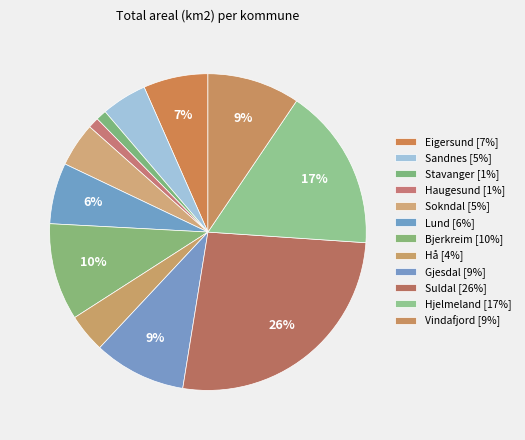

Does Haugesund account for over 50% of the chart?

No